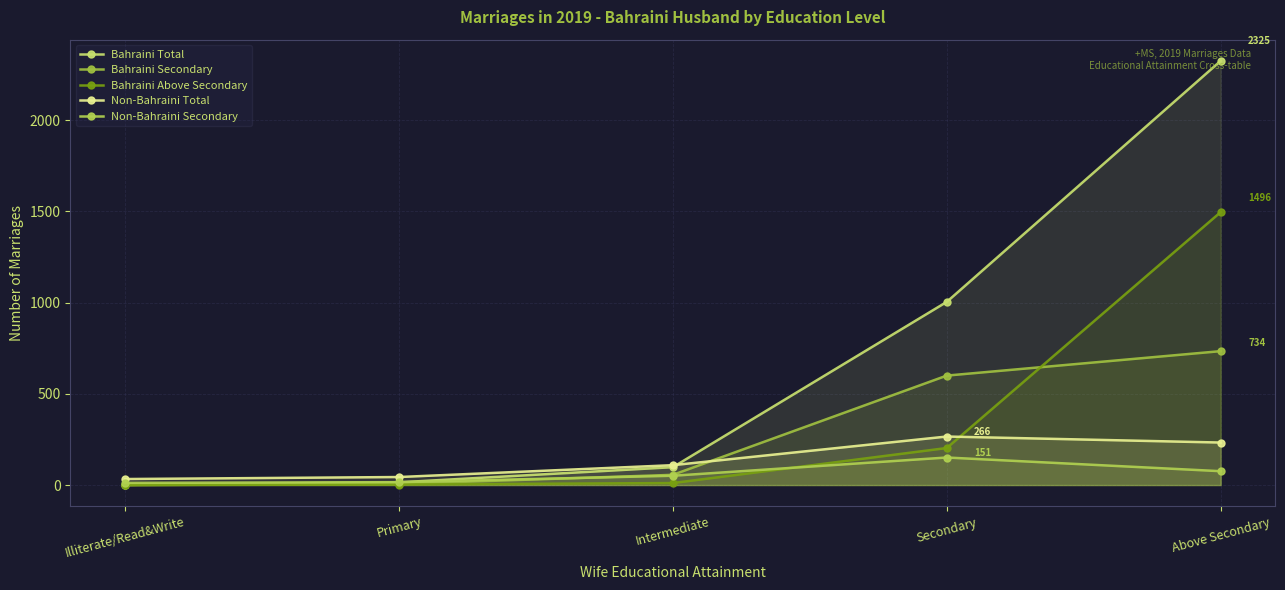

Which has a higher value, Intermediate or Illiterate/Read&Write?

Intermediate